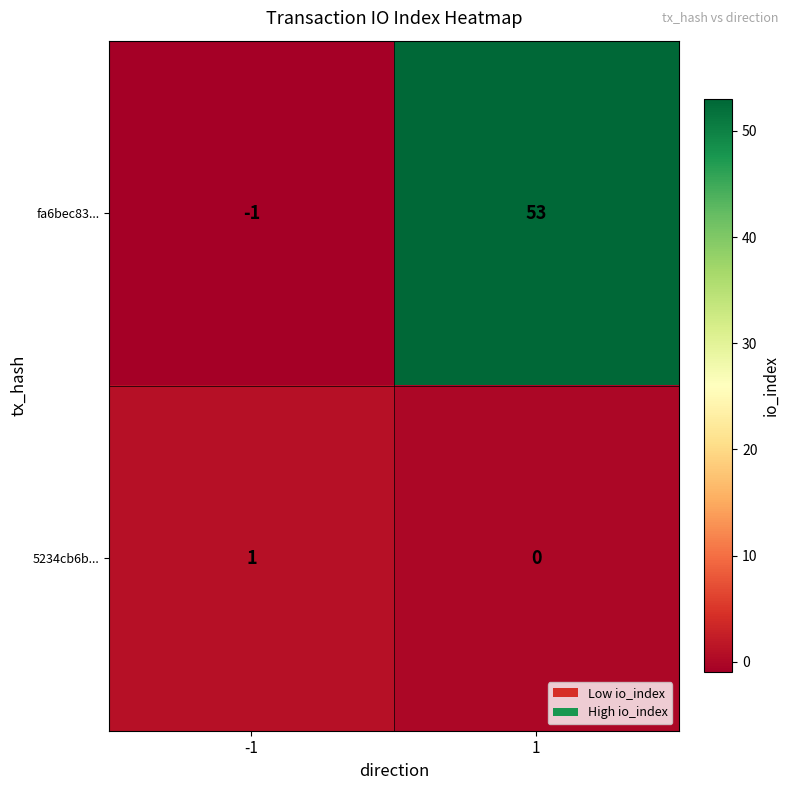

What is the highest value of the fa6bec83... series?

53